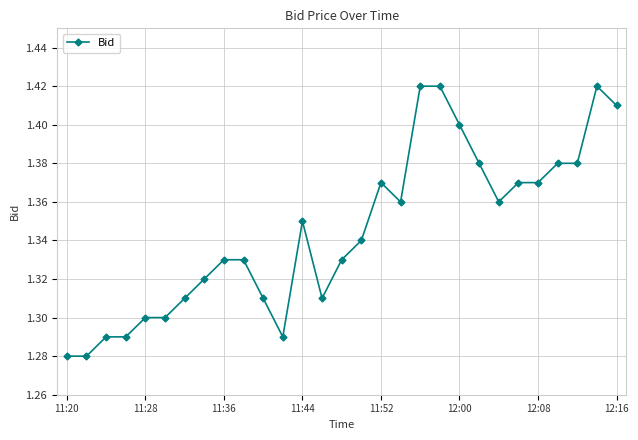

True or false: there are more than 1 points higher than both neighbors.

True